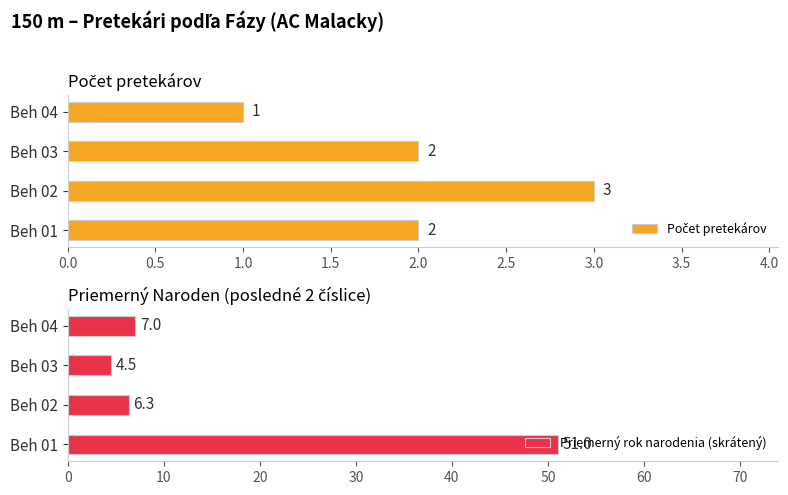

Between 0.0 and 1.0, which series saw the biggest shift?

Priemerný rok narodenia (skrátený)